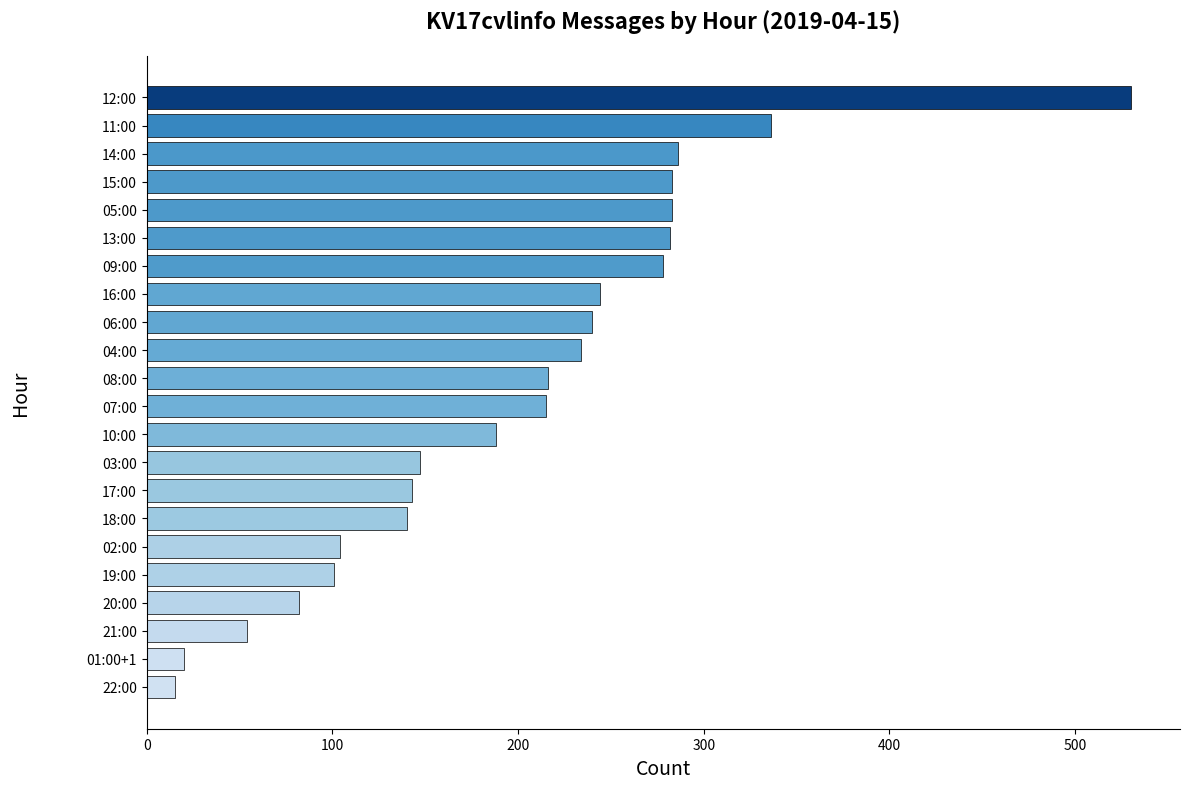

Between 21:00 and 01:00+1, which is larger?

21:00